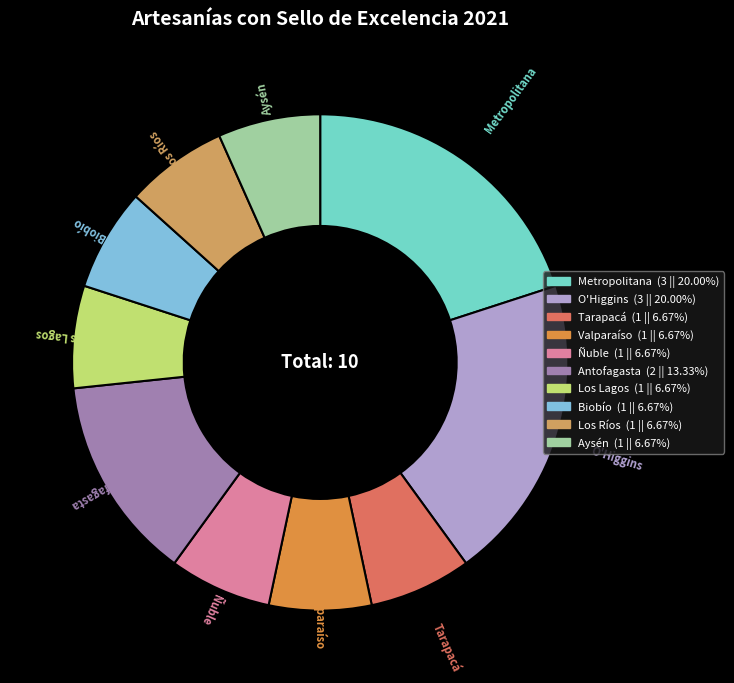

How many slices are in this pie chart?

10